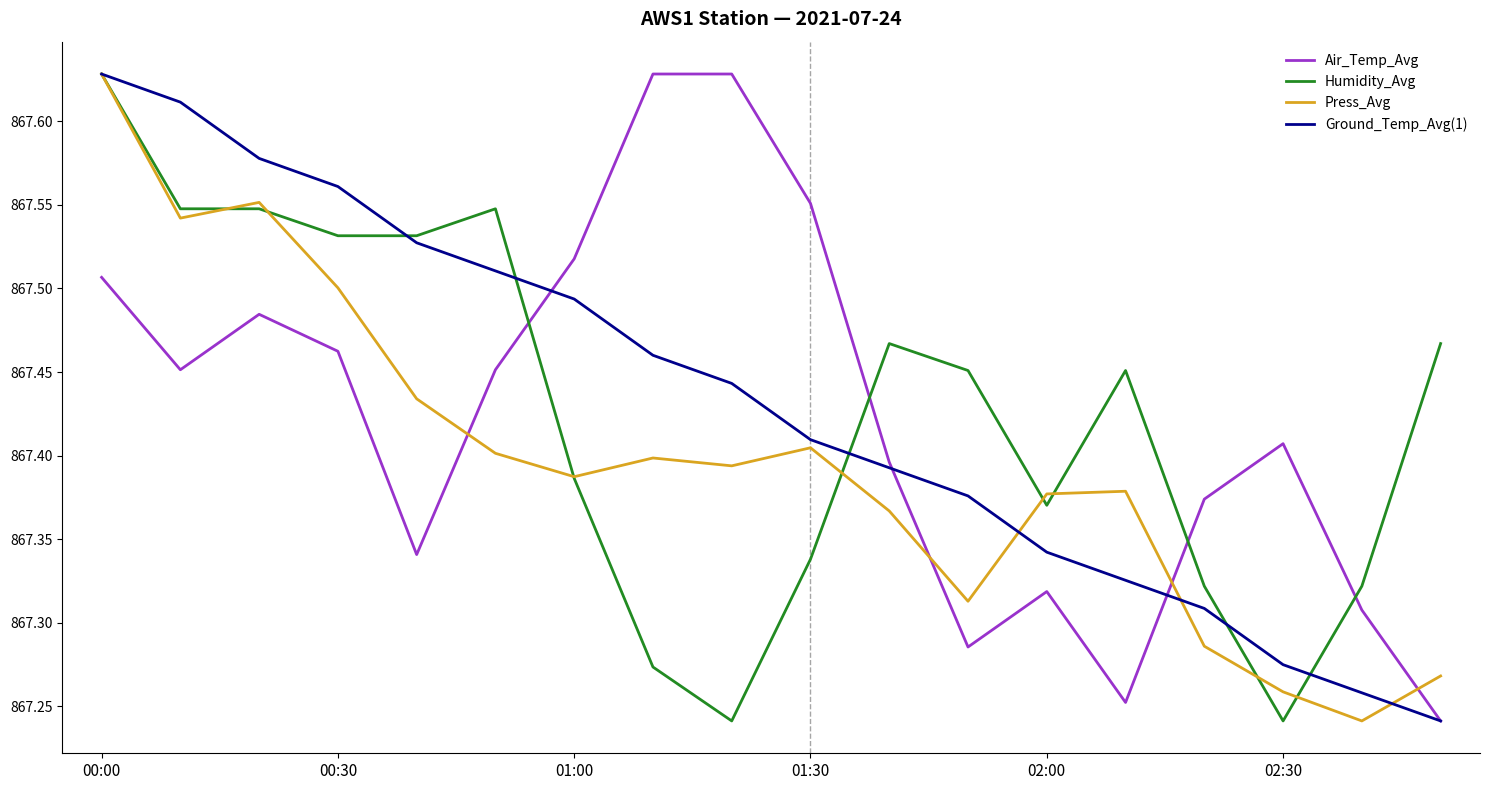

How many intersections are there between Press_Avg and Air_Temp_Avg?

4